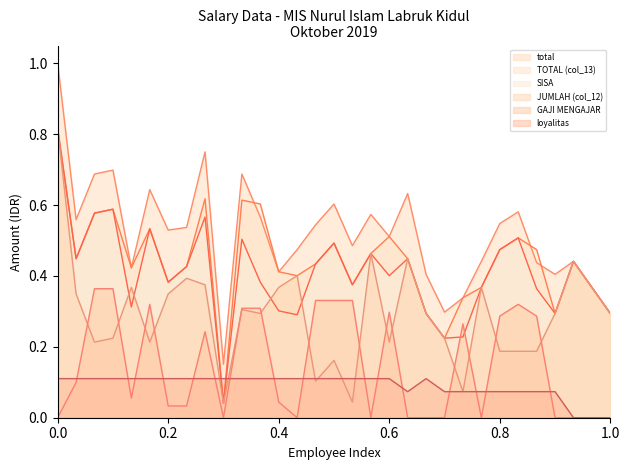

How many intersections are there between loyalitas and JUMLAH (col_12)?

6